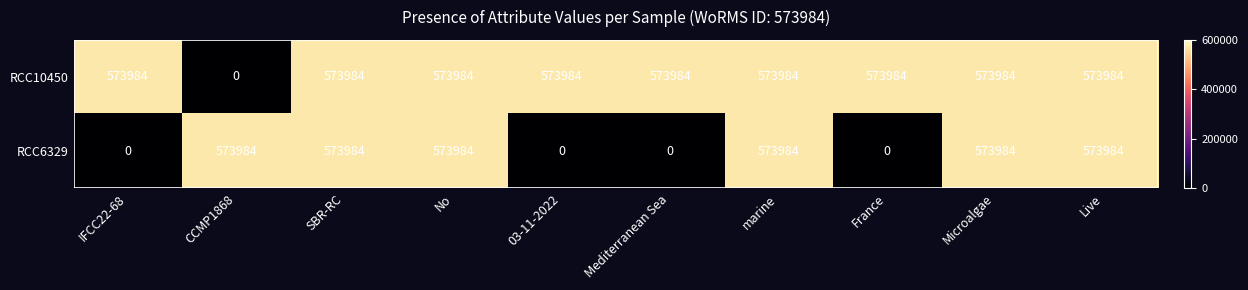

At how many categories does at least one series exceed 263897?

10